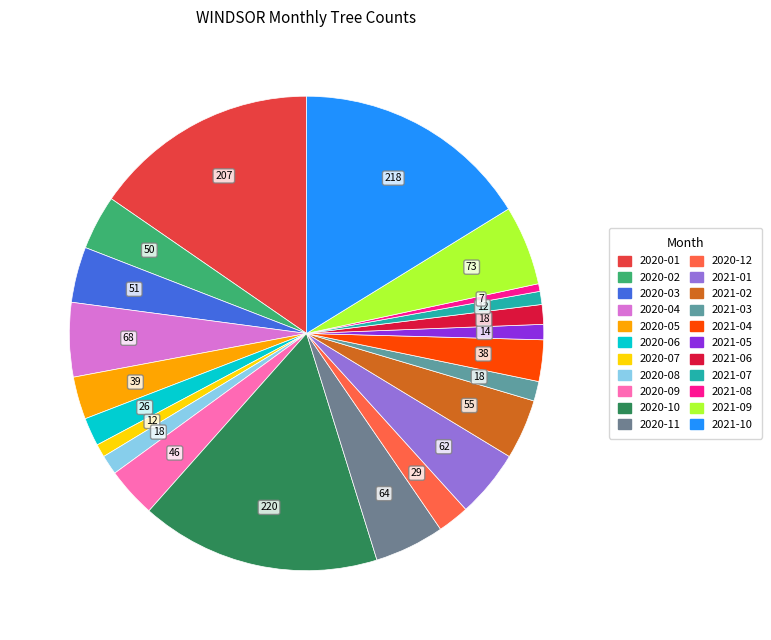

What is the total percentage of 2021-04 and 2020-01?

18.2%